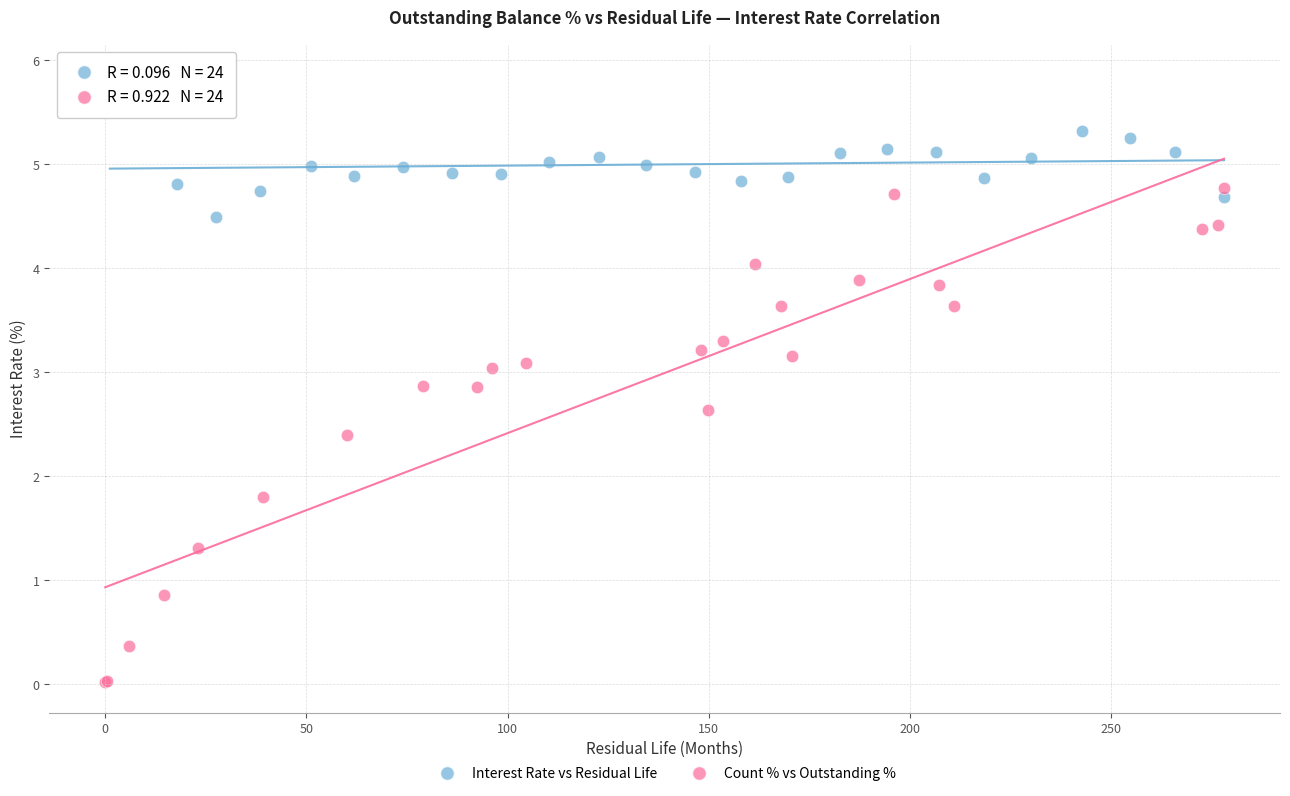

What are all the series names shown in the legend?

Interest Rate vs Residual Life, Count % vs Outstanding %